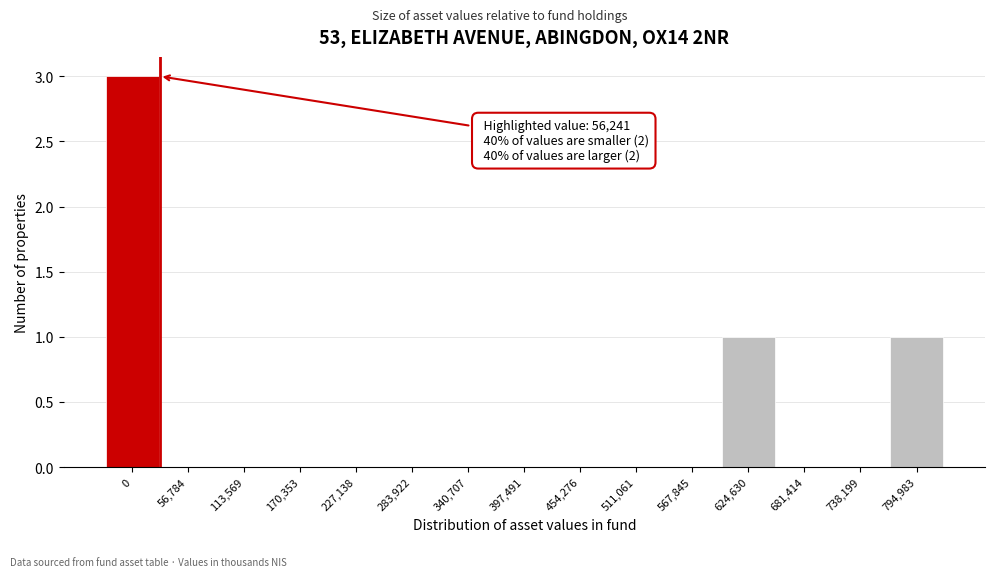

Reading right to left, extract all data points from this chart.

794,983=1	738,199=0	681,414=0	624,630=1	567,845=0	511,061=0	454,276=0	397,491=0	340,707=0	283,922=0	227,138=0	170,353=0	113,569=0	56,784=0	0=3